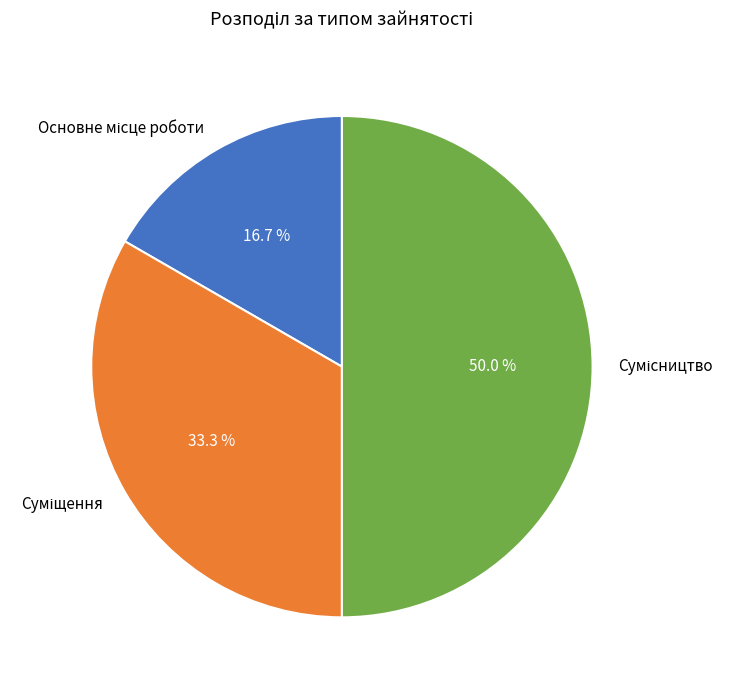

How many slices are in this pie chart?

3